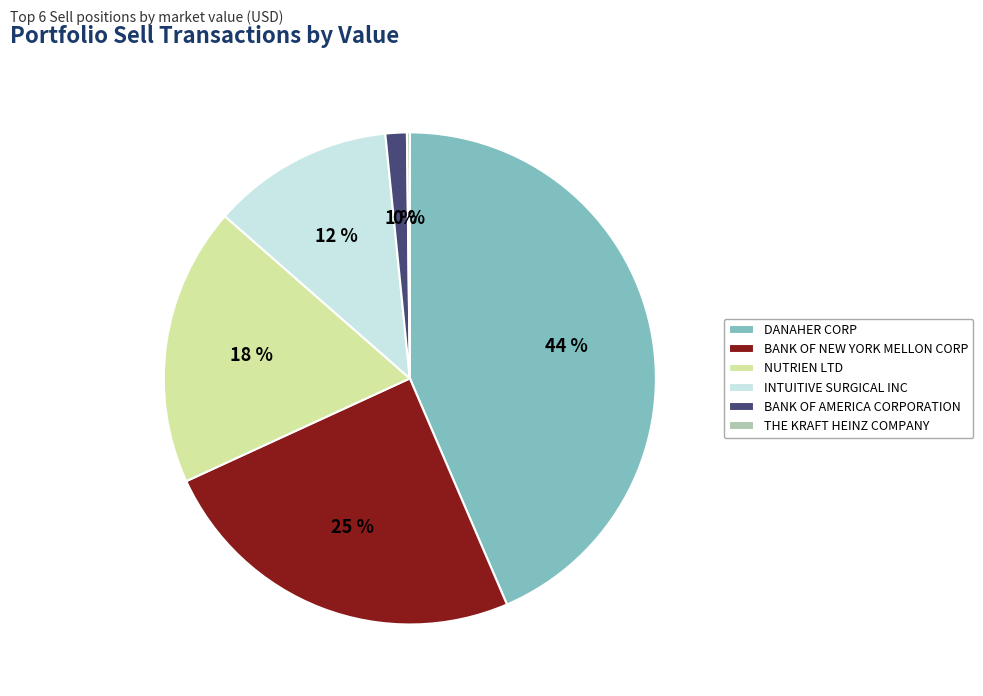

Do BANK OF NEW YORK MELLON CORP and DANAHER CORP together represent more than half of the pie?

Yes